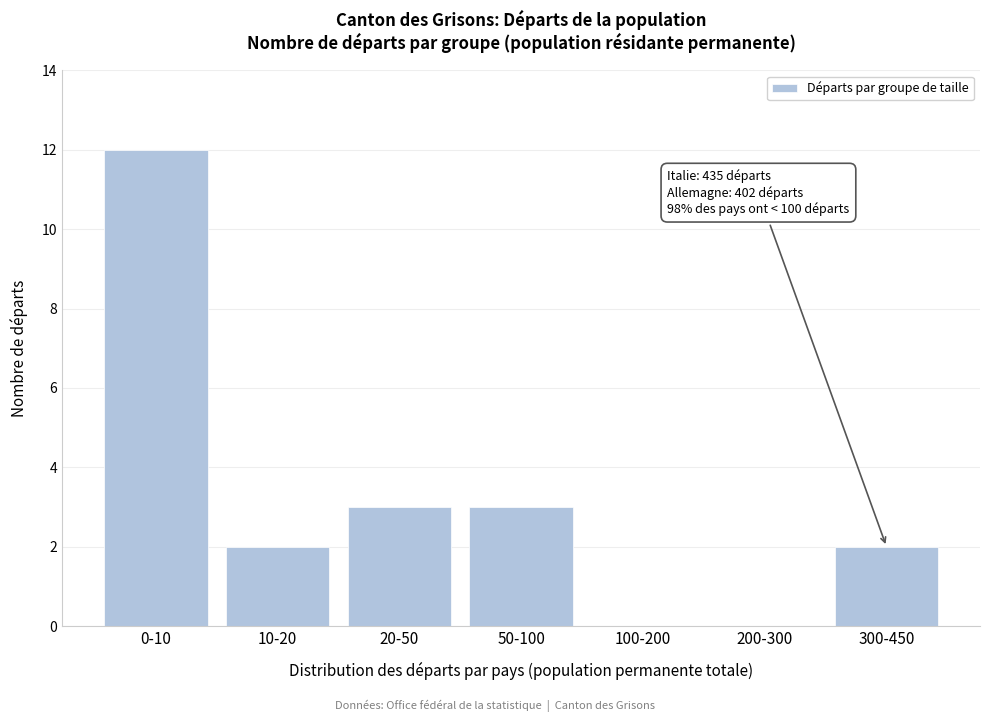

Reading left to right, list all the values displayed in this chart.

0-10=12	10-20=2	20-50=3	50-100=3	100-200=0	200-300=0	300-450=2